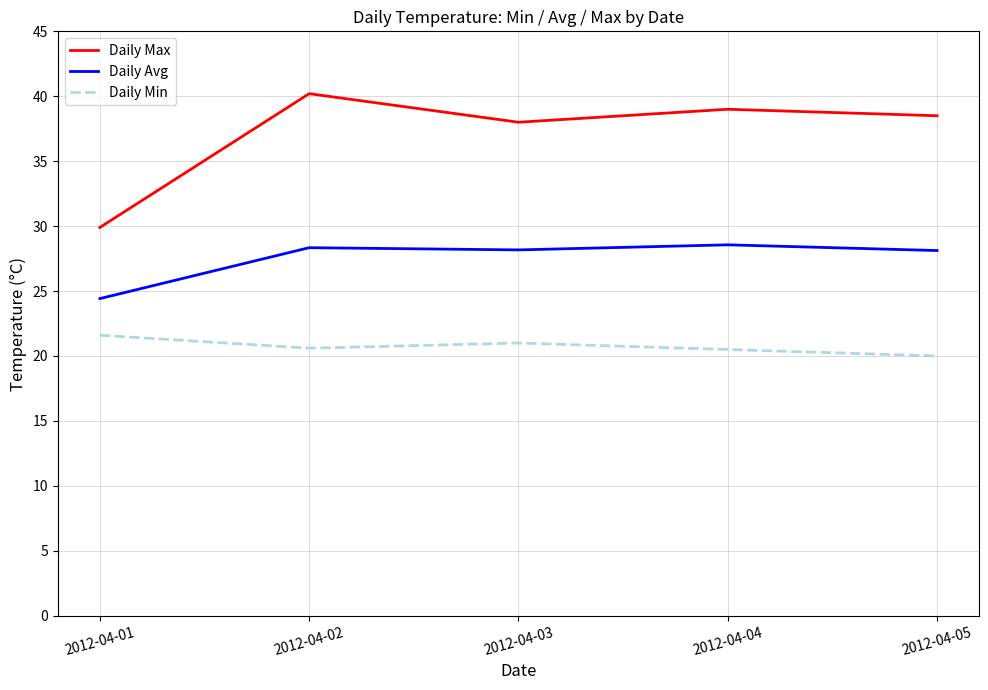

Which series has the largest total across all categories?

Daily Max